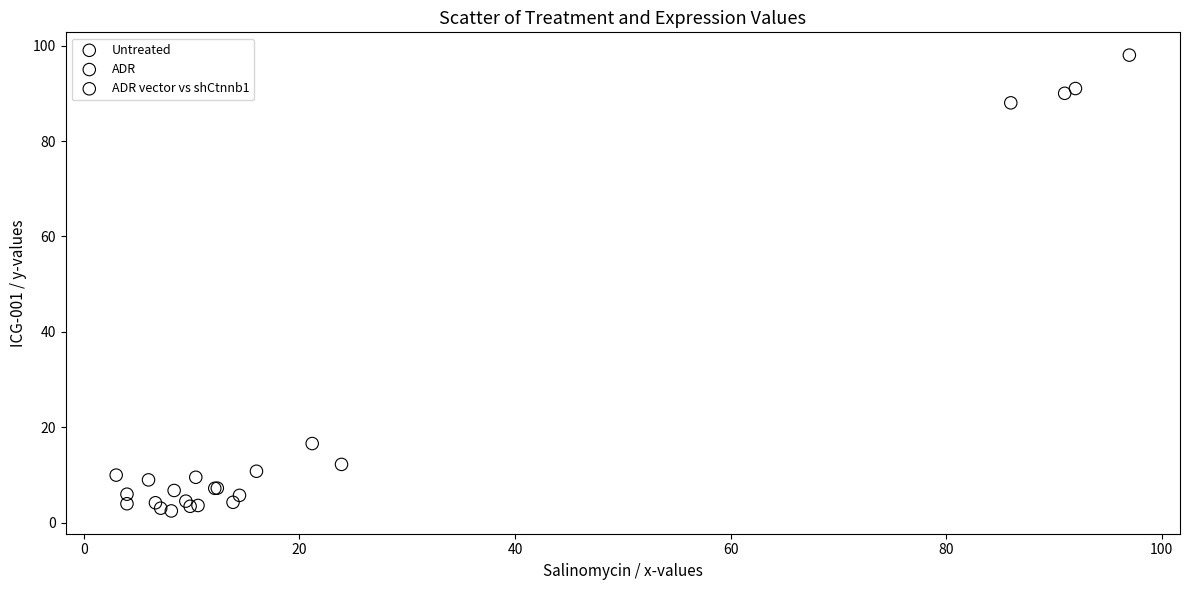

Which series contains the highest Y value?

ADR